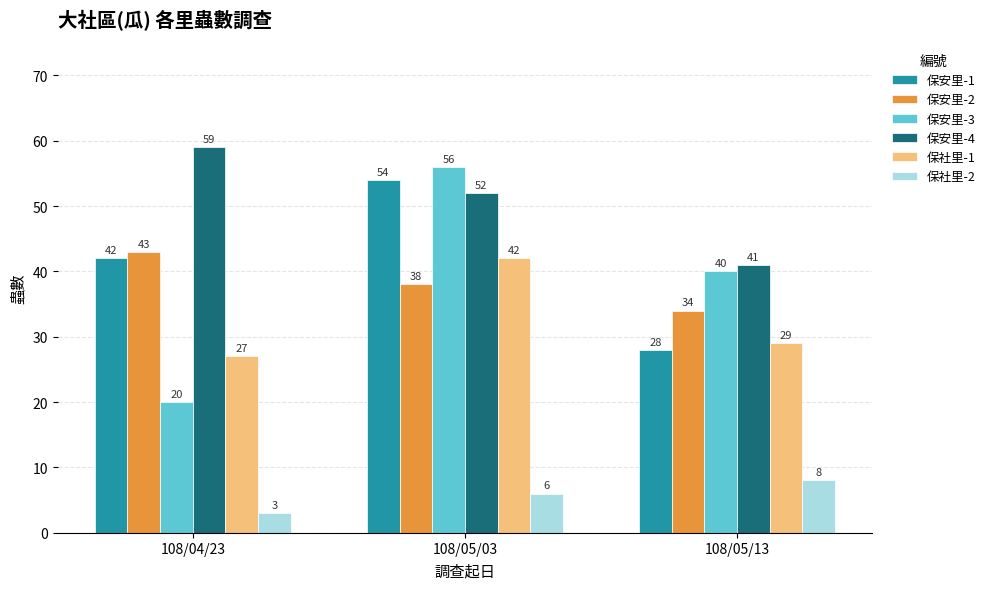

What is the greatest value displayed?

59